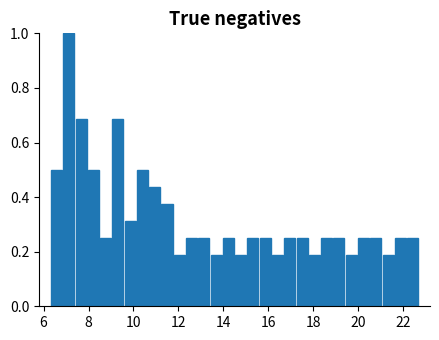

Read against the x-axis, roughly where is the centre of the tallest bar?

7.2